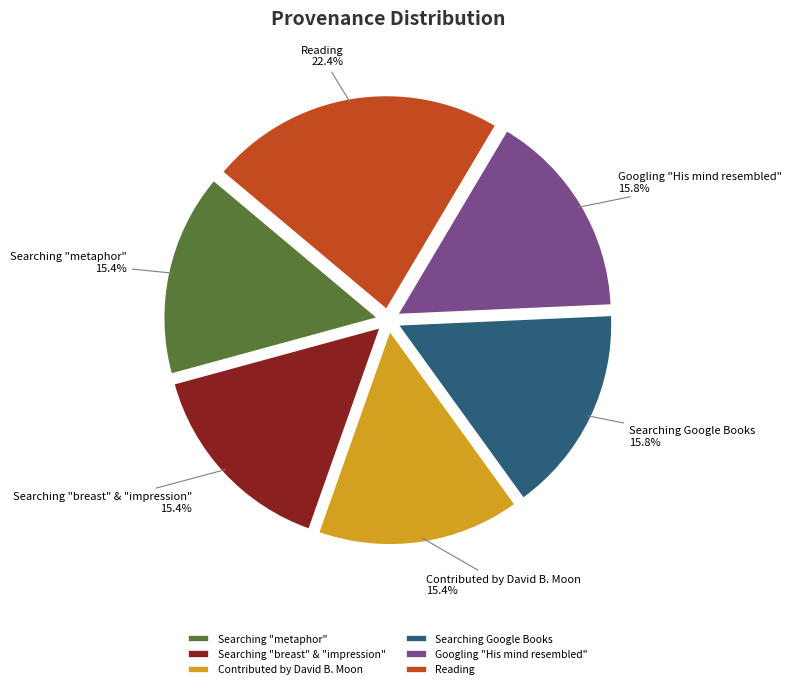

Is the sum of Googling "His mind resembled" and Searching Google Books greater than half?

No